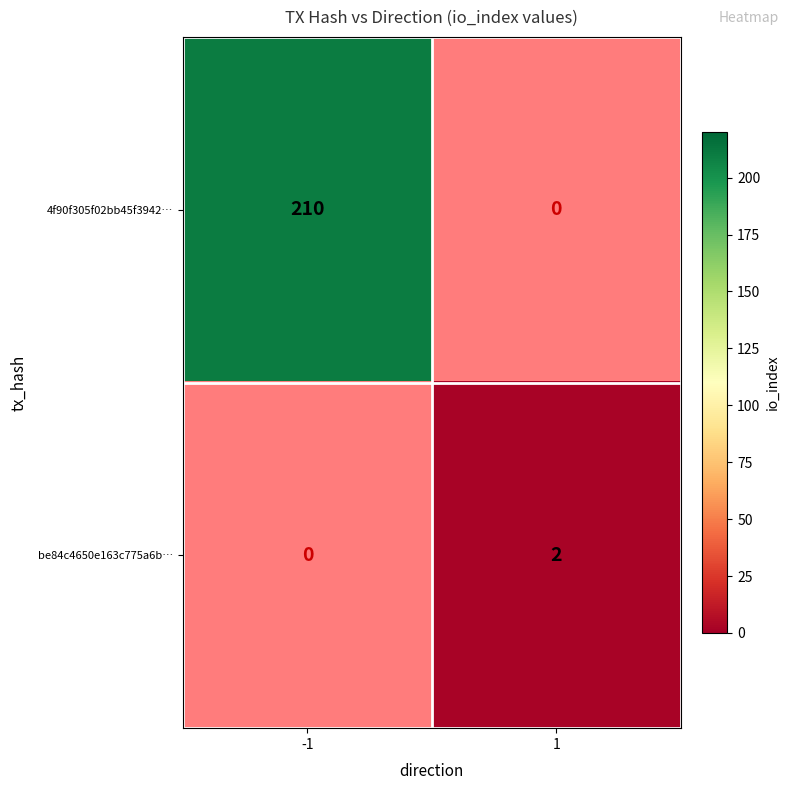

What is the maximum value shown in the chart?

210.0